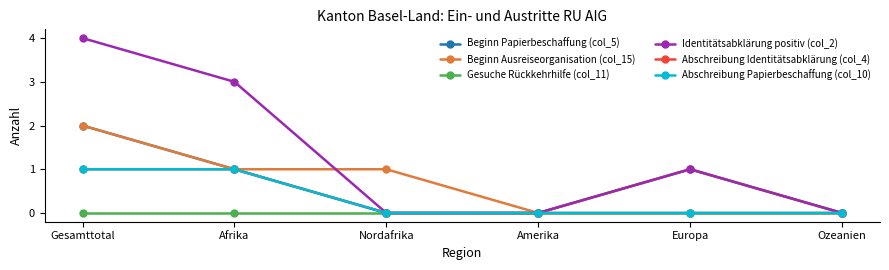

Between Afrika and Europa, which series saw the biggest shift?

Identitätsabklärung positiv (col_2)